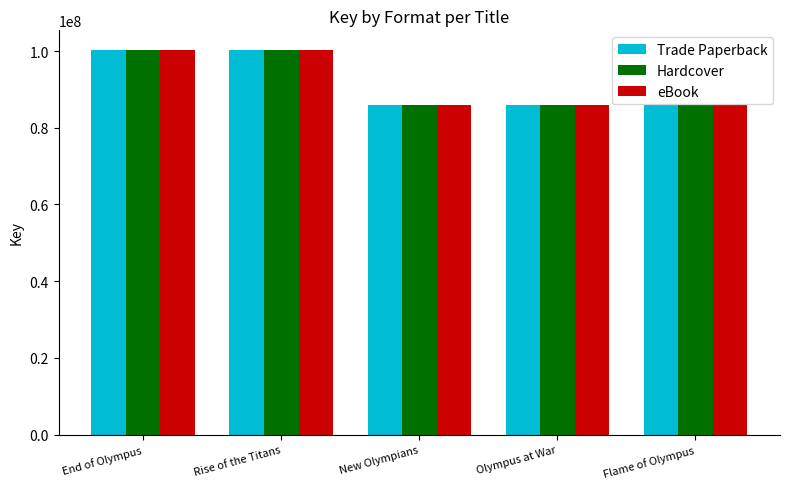

Is it true that eBook equals 119461223 at Flame of Olympus?

False